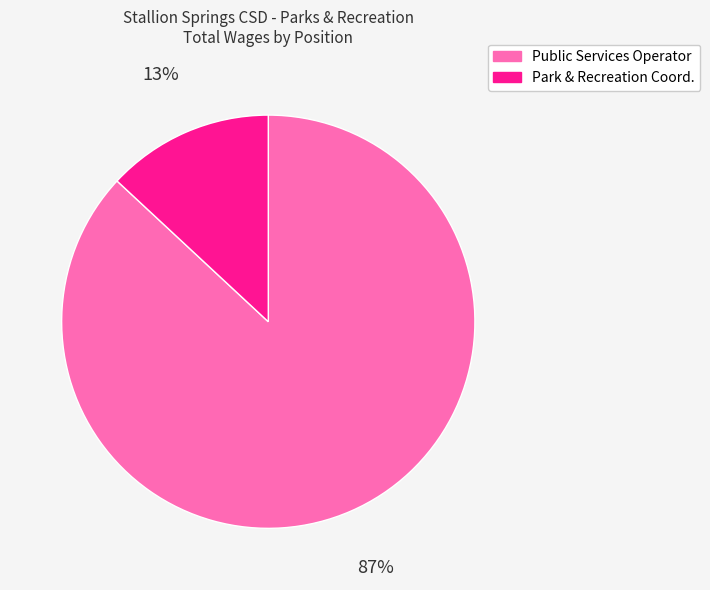

Count the number of slices in the pie.

2